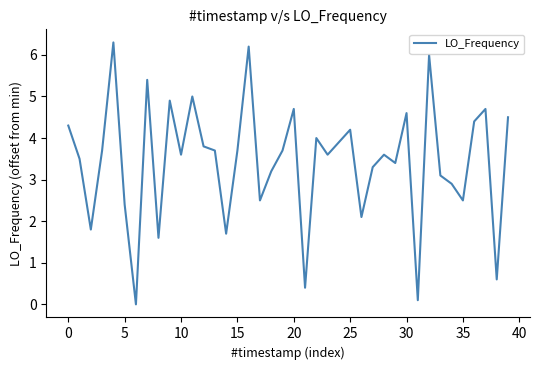

What is the difference between the maximum and minimum values?

6.3